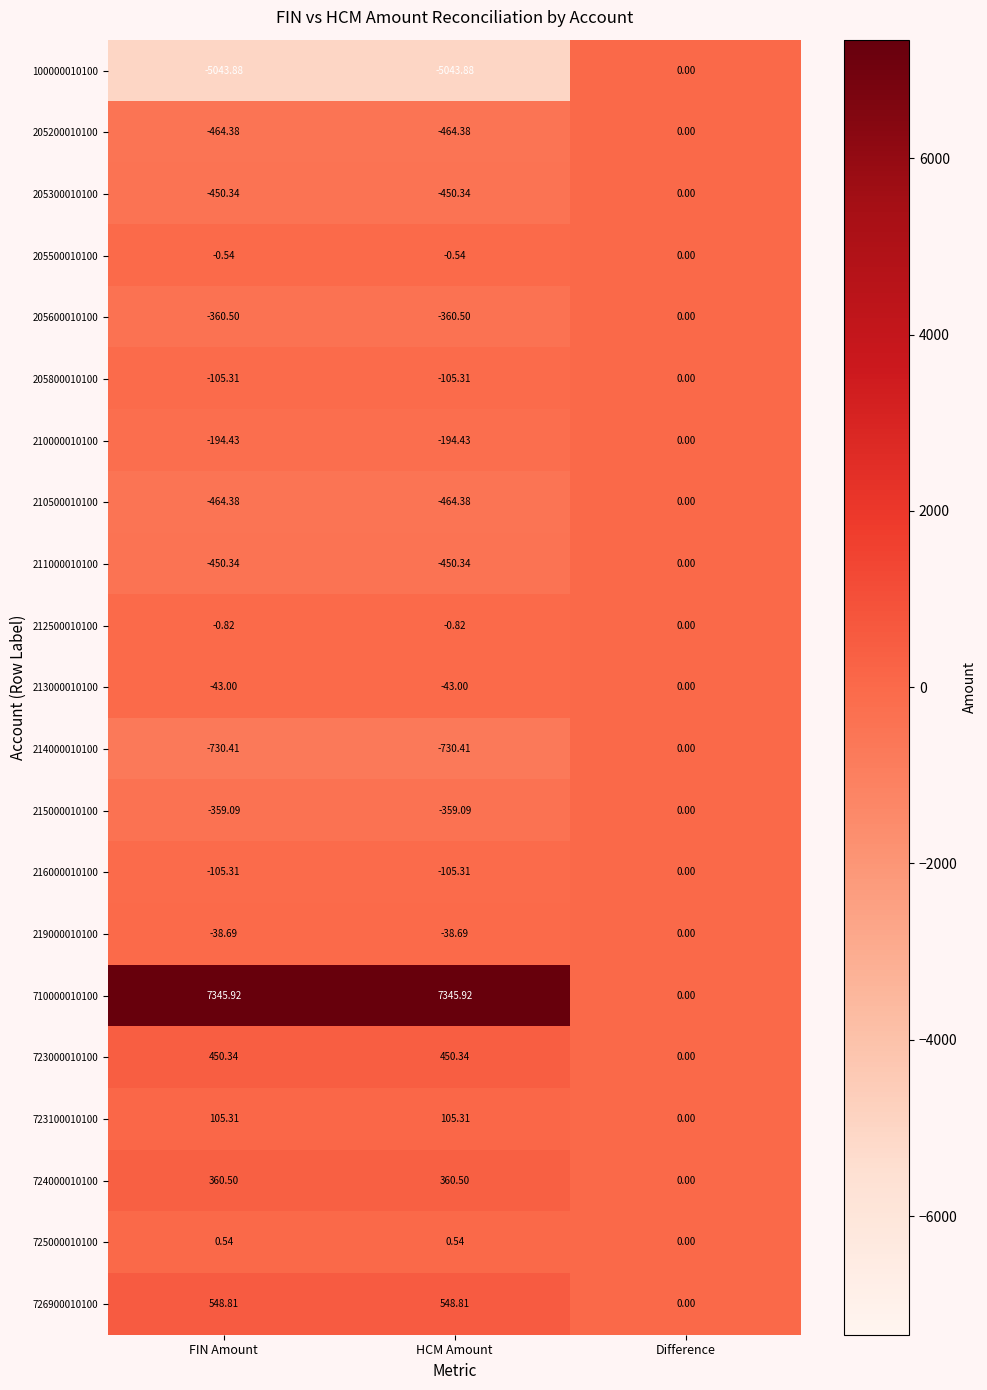

Is the value of 710000010100 at HCM Amount greater than the value of 205200010100 at FIN Amount?

Yes